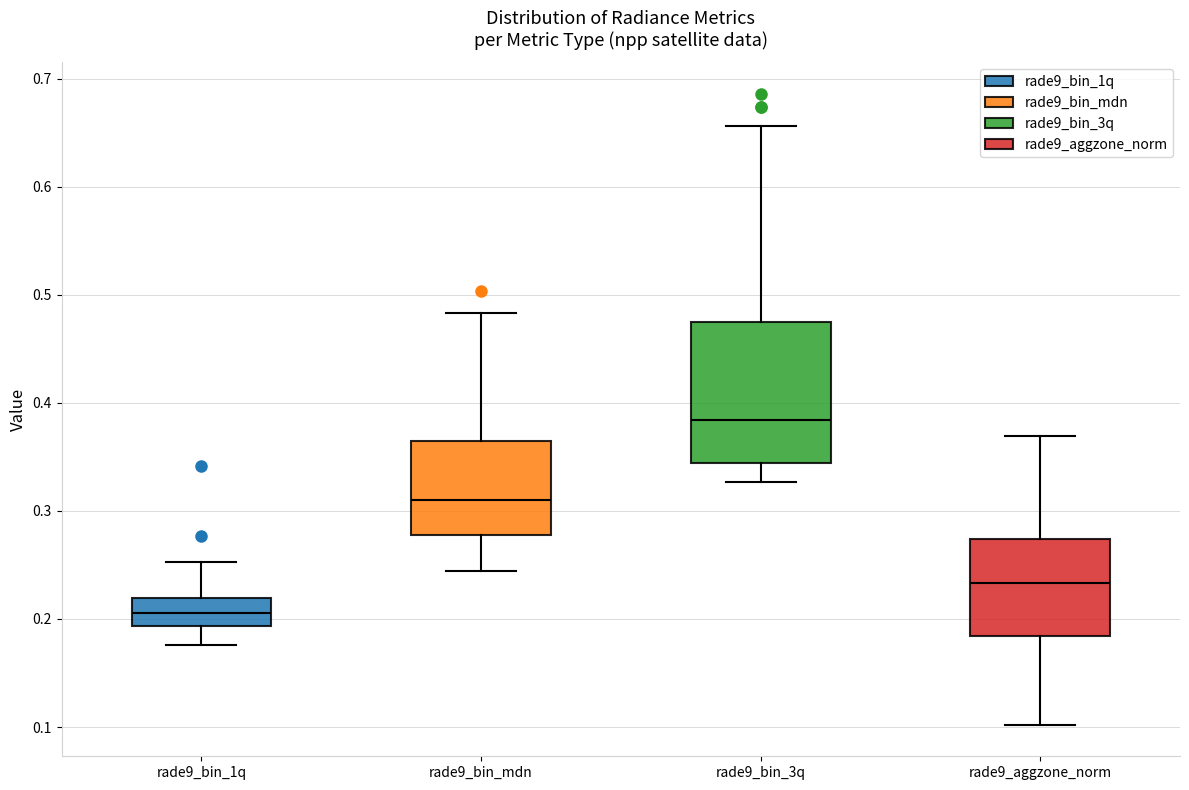

Which box has the highest median line?

rade9_bin_3q